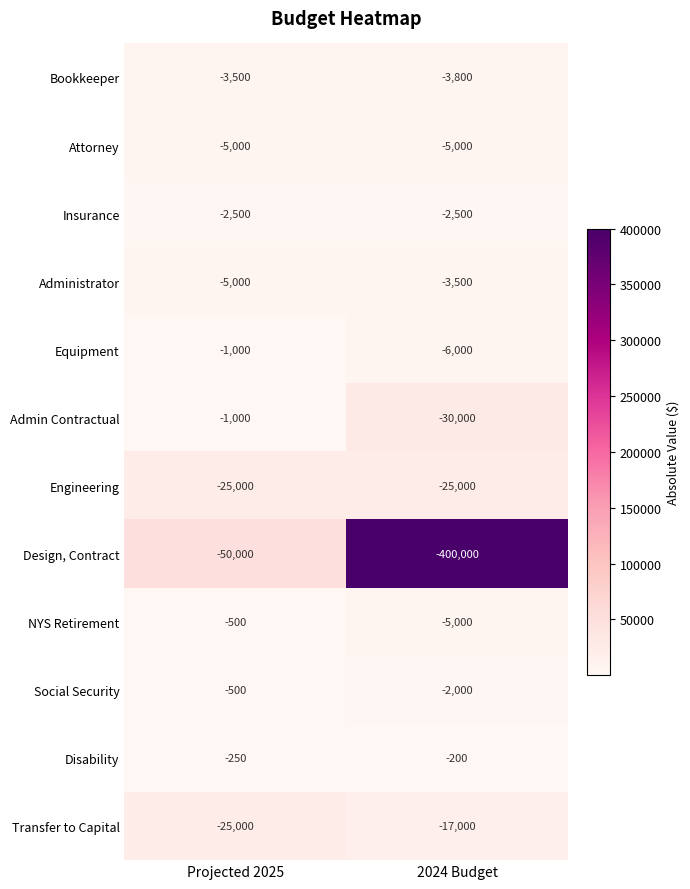

Reading right to left, what are all the values shown in this chart?

Bookkeeper: 2024 Budget=-3800	Projected 2025=-3500
Attorney: 2024 Budget=-5000	Projected 2025=-5000
Insurance: 2024 Budget=-2500	Projected 2025=-2500
Administrator: 2024 Budget=-3500	Projected 2025=-5000
Equipment: 2024 Budget=-6000	Projected 2025=-1000
Admin Contractual: 2024 Budget=-30000	Projected 2025=-1000
Engineering: 2024 Budget=-25000	Projected 2025=-25000
Design, Contract: 2024 Budget=-400000	Projected 2025=-50000
NYS Retirement: 2024 Budget=-5000	Projected 2025=-500
Social Security: 2024 Budget=-2000	Projected 2025=-500
Disability: 2024 Budget=-200	Projected 2025=-250
Transfer to Capital: 2024 Budget=-17000	Projected 2025=-25000